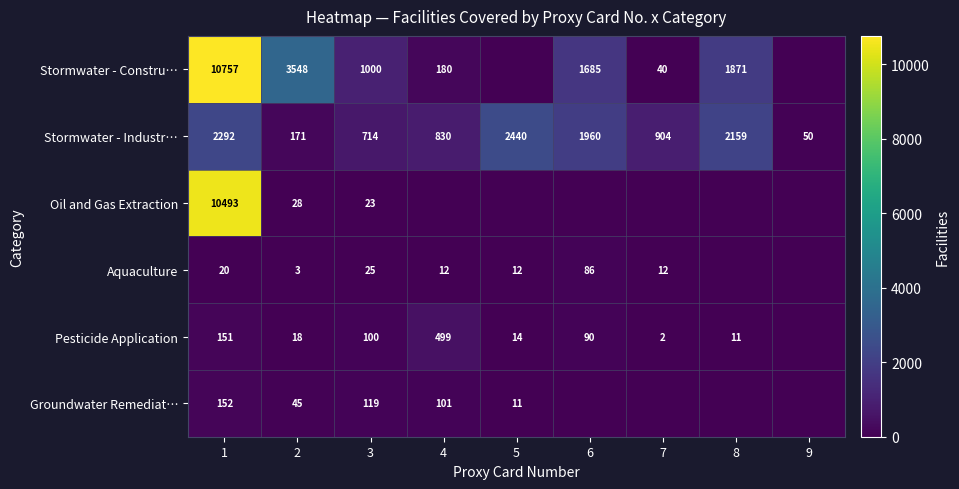

At 1, list the series in order from smallest to largest.

Aquaculture, Pesticide Application, Groundwater Remediat…, Stormwater - Industr…, Oil and Gas Extraction, Stormwater - Constru…